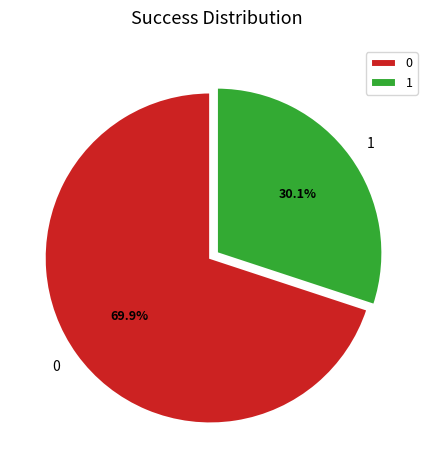

True or false: 1 accounts for 21% of the total.

False